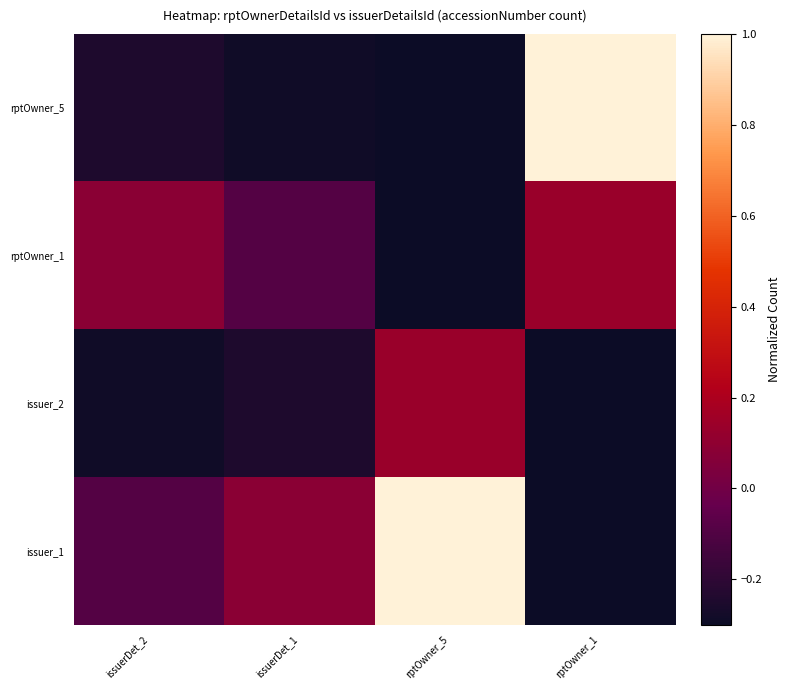

Count the number of categories in the chart.

4